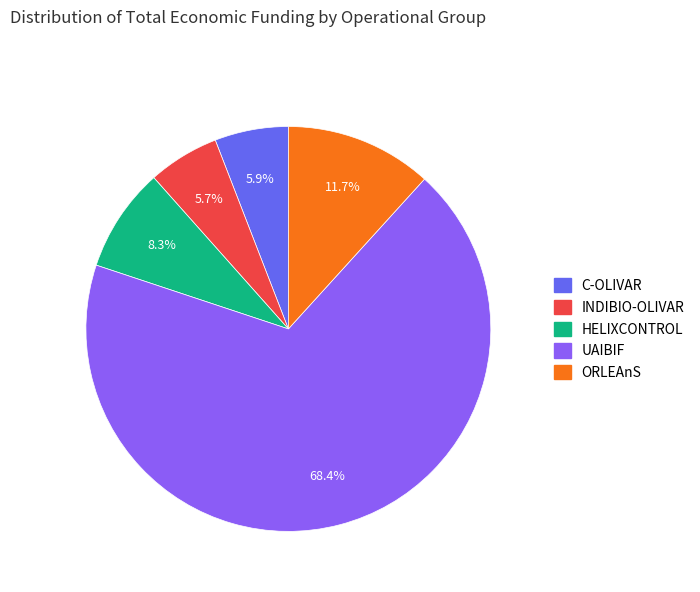

Is it true that UAIBIF is 75% of the pie?

False